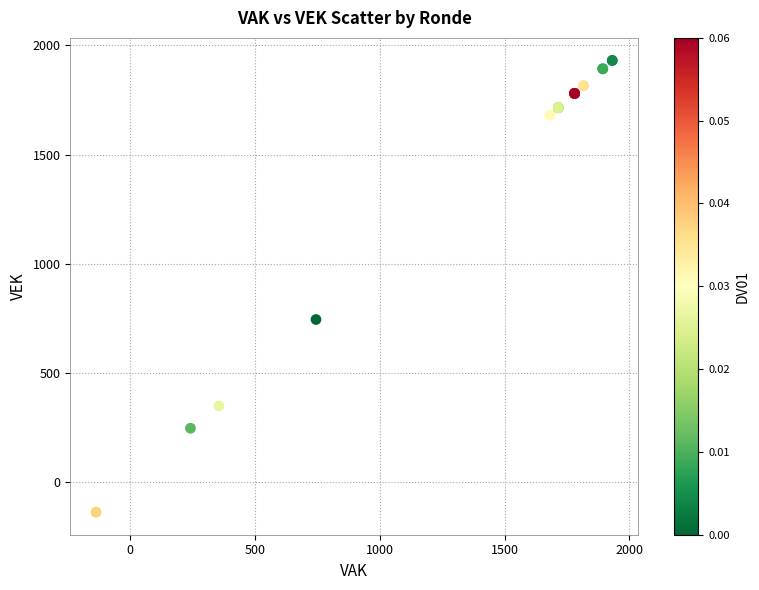

What Y value in the scatter plot is closest to 897?

745